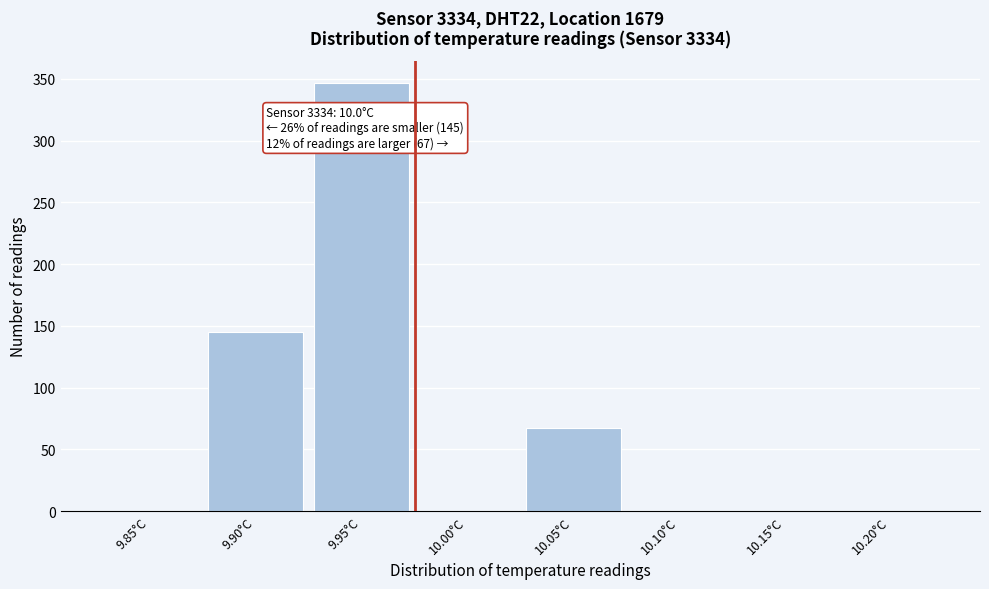

Reading left to right, what are all the values shown in this chart?

9.85°C=0	9.90°C=145	9.95°C=347	10.00°C=0	10.05°C=67	10.10°C=0	10.15°C=0	10.20°C=0